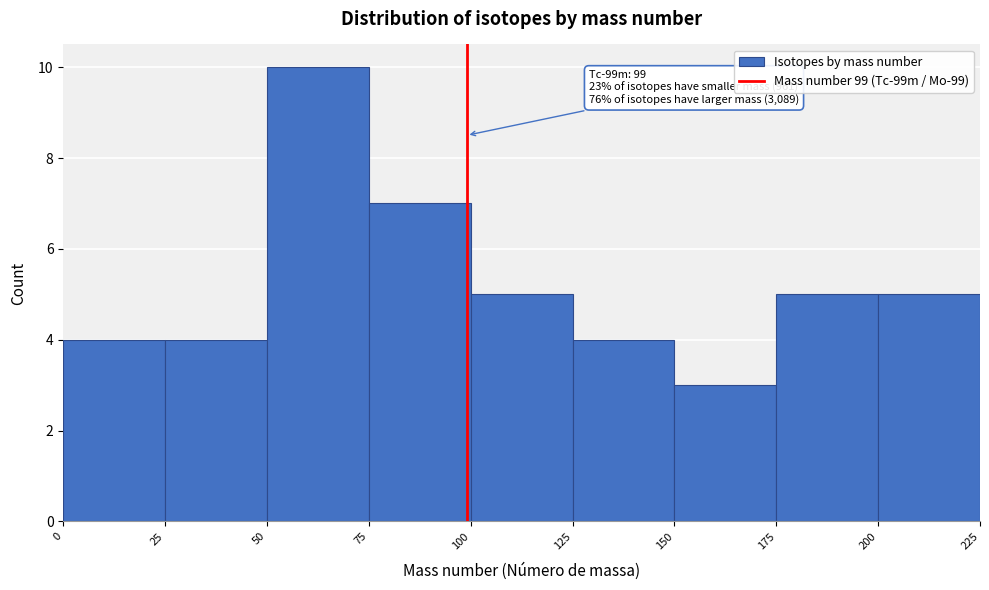

Over which range of the x-axis is the bar tallest?

50 to 75